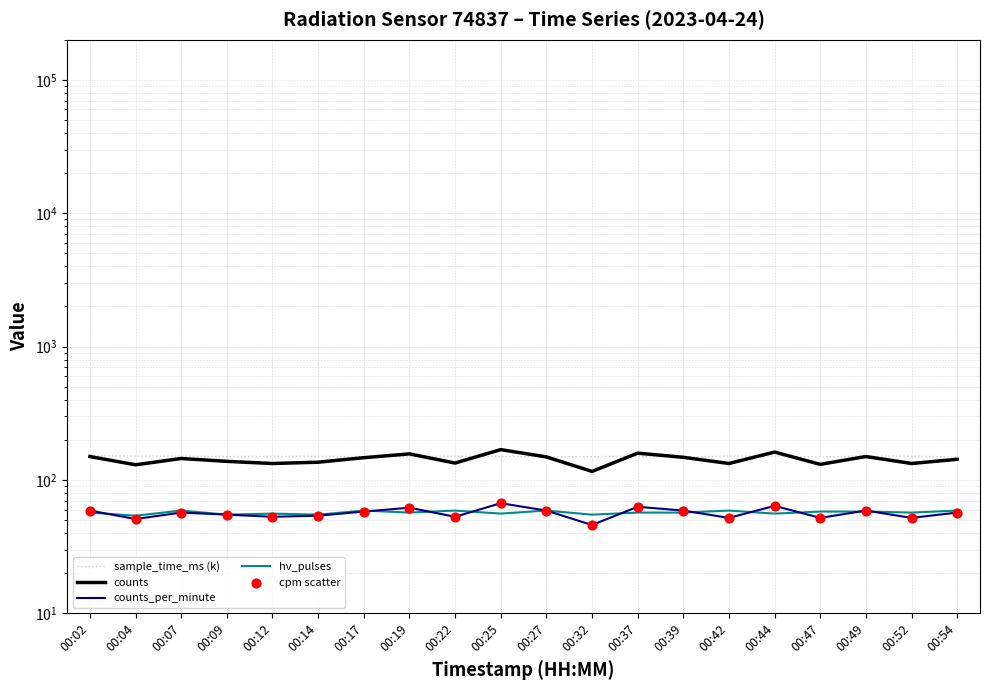

At which category is the sum across all series the highest?

00:25